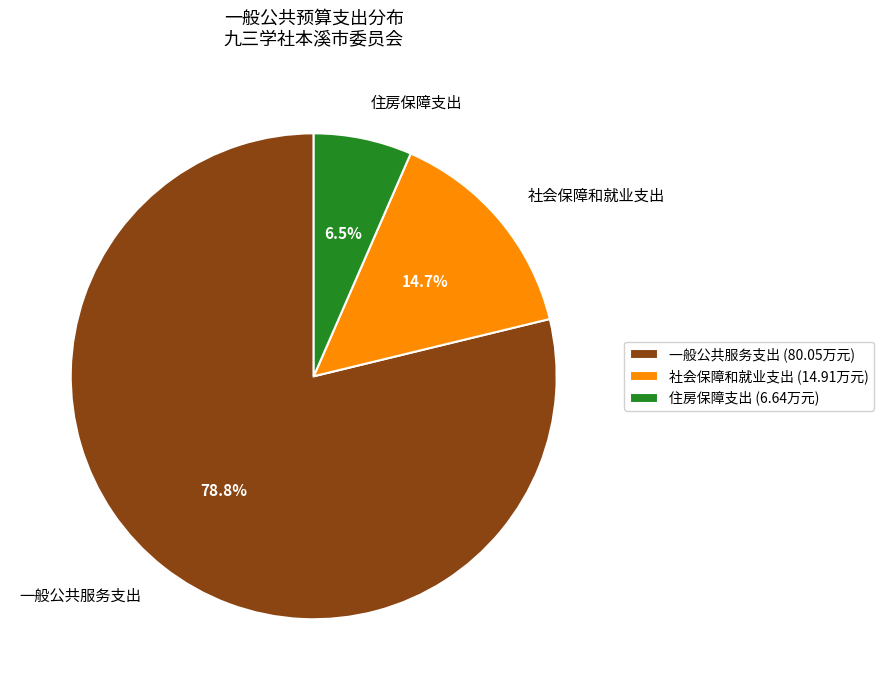

How many segments does this pie chart have?

3